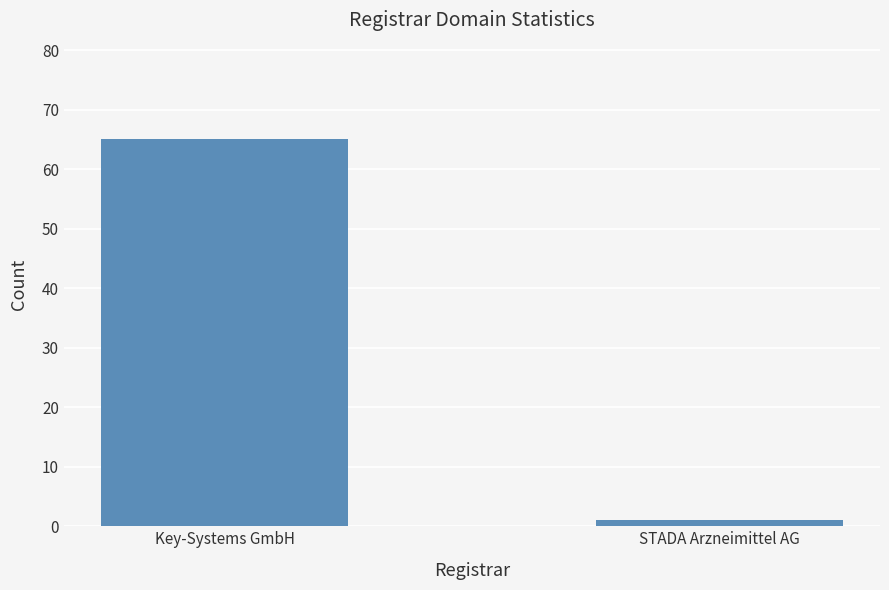

What is the smallest value displayed?

1